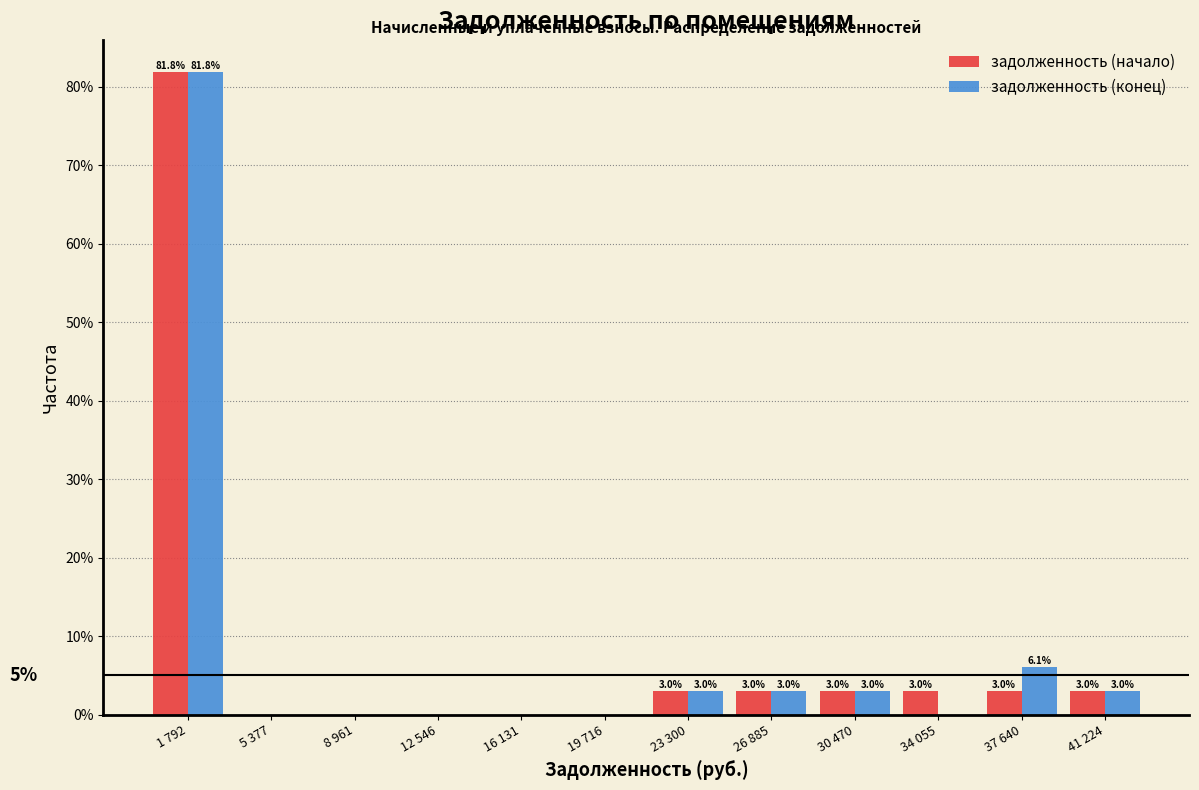

Reading right to left, list all the values displayed in this chart.

задолженность (начало): 41 224=3.0	37 640=3.0	34 055=3.0	30 470=3.0	26 885=3.0	23 300=3.0	19 716=0.0	16 131=0.0	12 546=0.0	8 961=0.0	5 377=0.0	1 792=81.8
задолженность (конец): 41 224=3.0	37 640=6.1	34 055=0.0	30 470=3.0	26 885=3.0	23 300=3.0	19 716=0.0	16 131=0.0	12 546=0.0	8 961=0.0	5 377=0.0	1 792=81.8